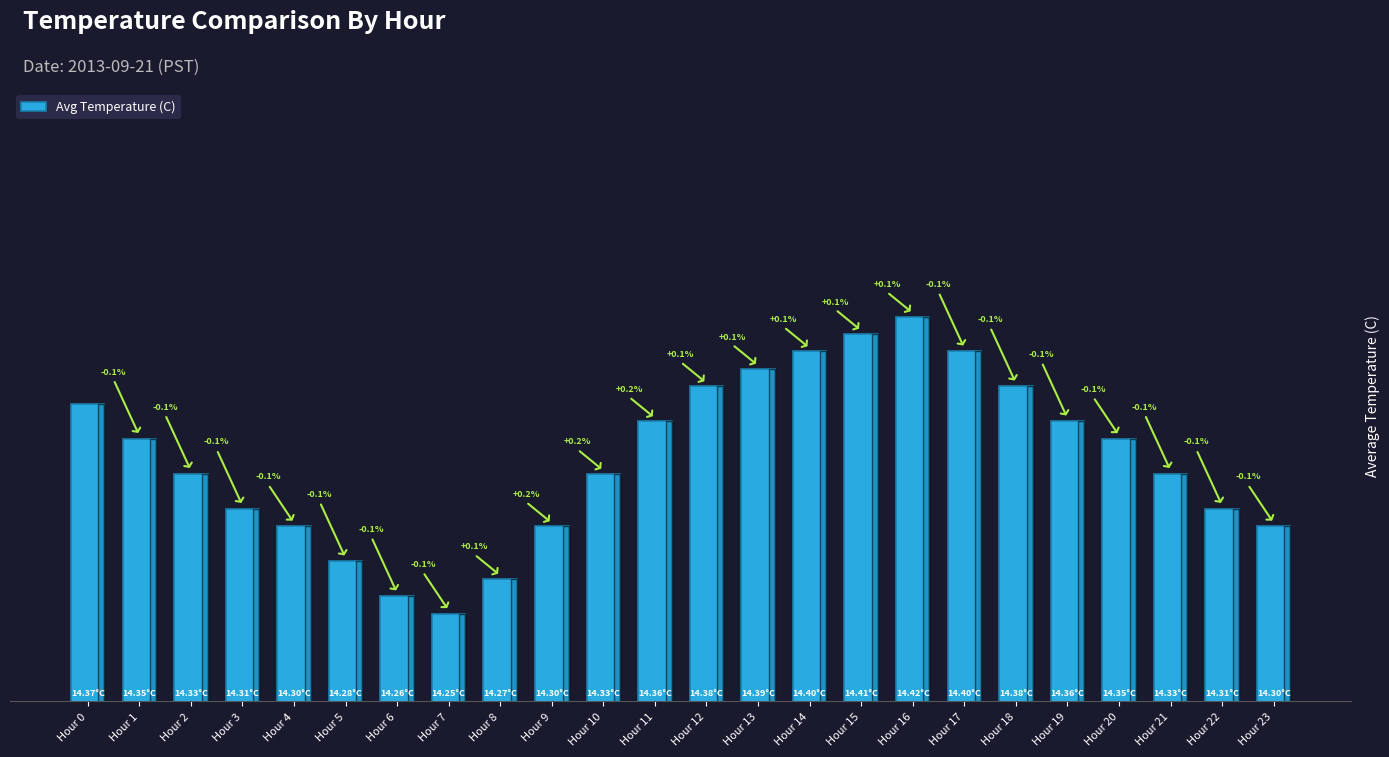

What is the difference between the maximum and minimum values?

0.2